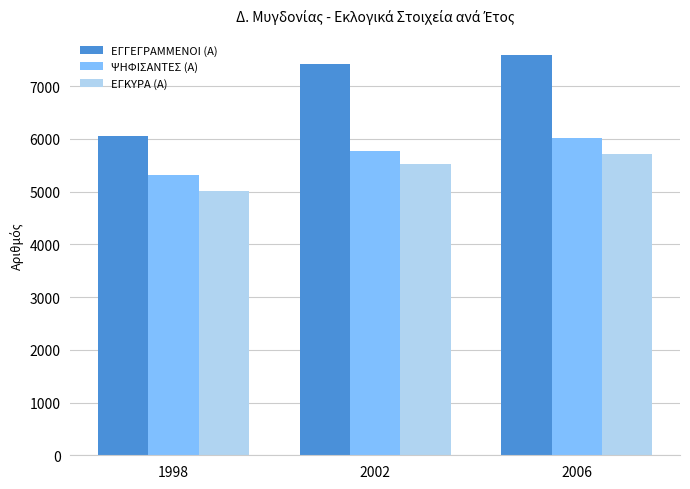

At which category is the sum across all series the highest?

2006